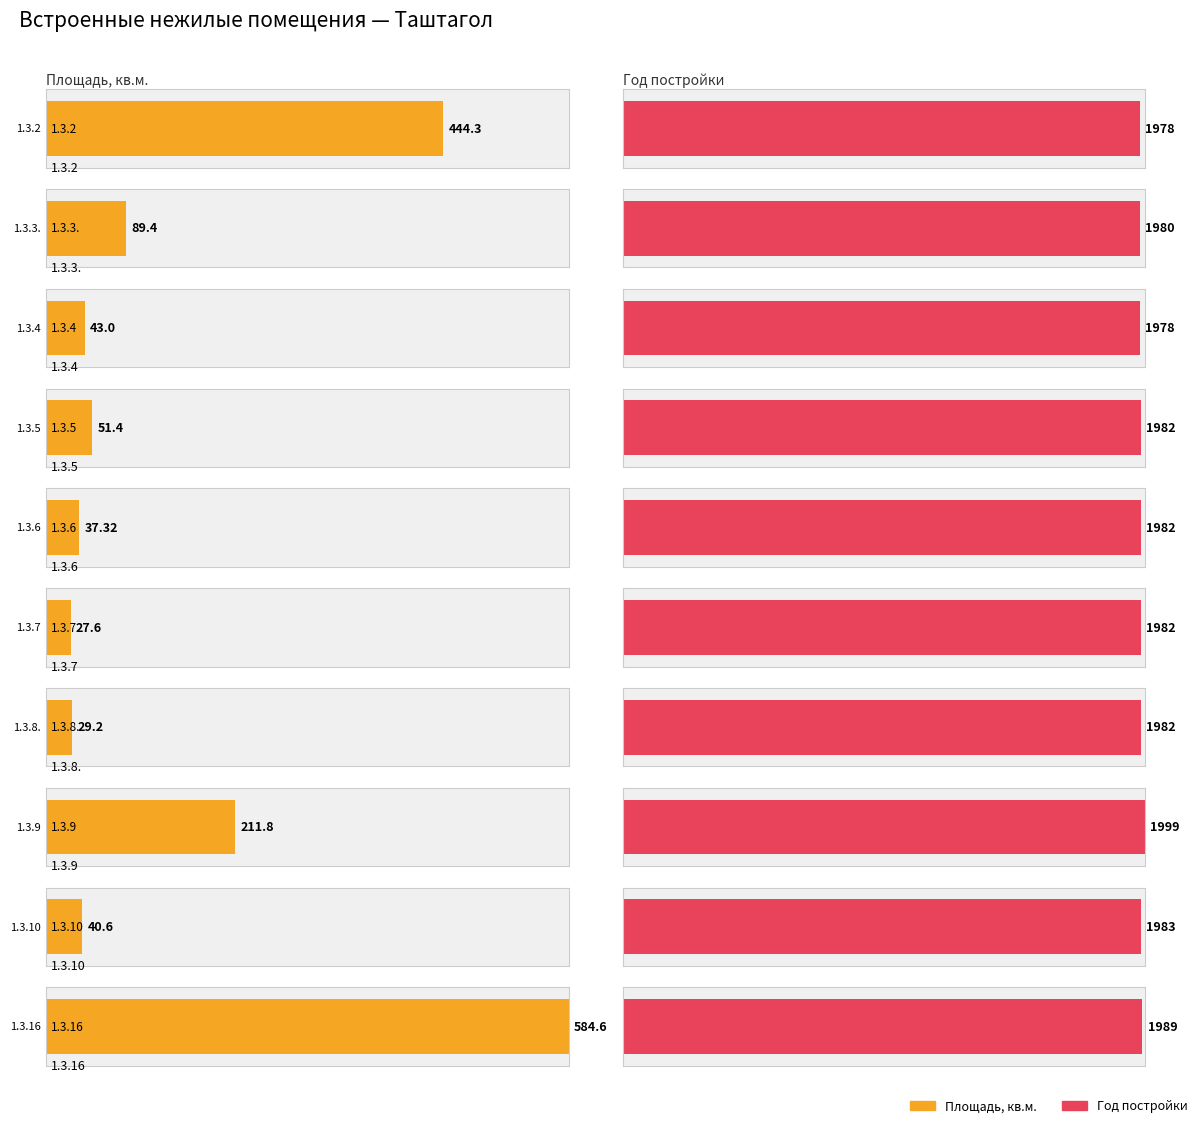

What is the difference between the second highest and second lowest values in the Площадь, кв.м. series?

415.1